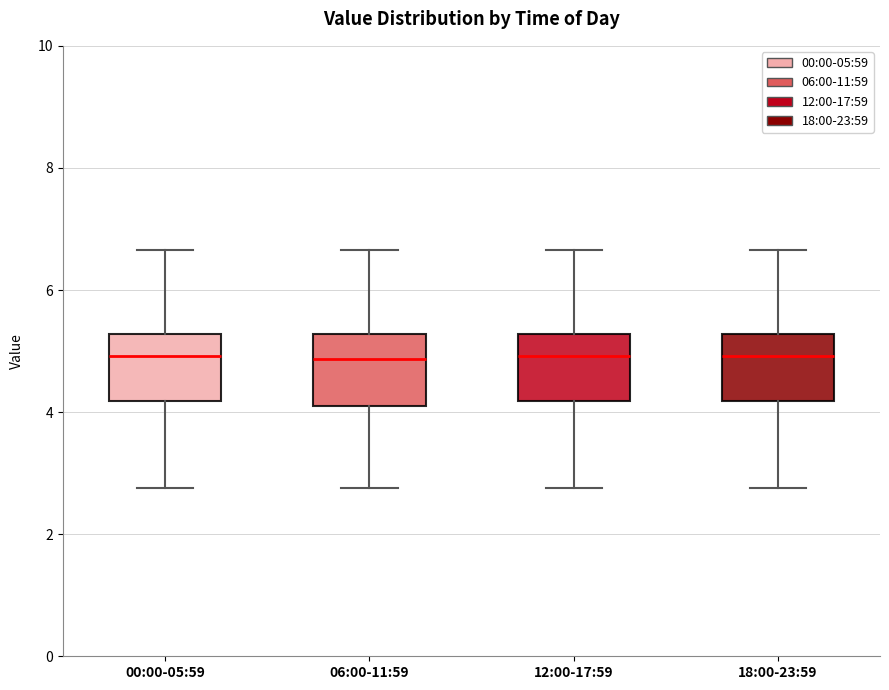

Where is the lower edge of the box for 18:00-23:59 on the y-axis? The values are not printed on the chart, so give them approximately, as read against the axis.

4.2